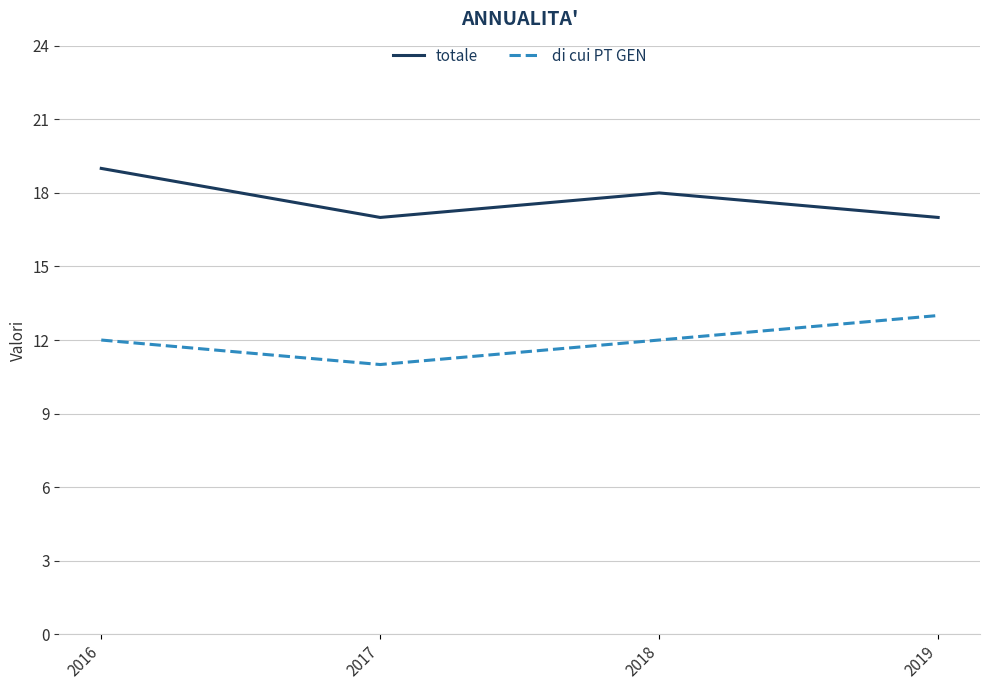

Read the di cui PT GEN value at 2019.

13